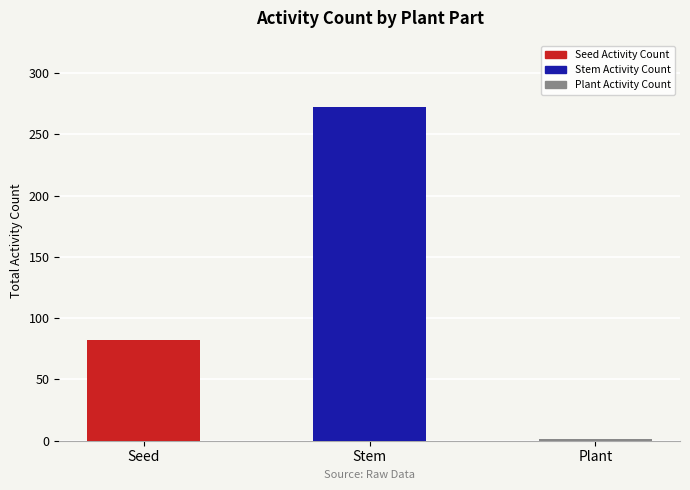

Which category has the lowest value across all series?

Plant